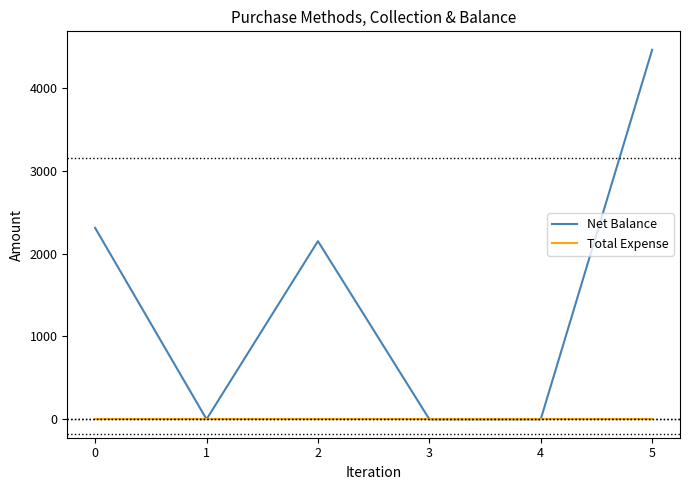

Reading right to left, transcribe all the data shown in this chart.

Net Balance: 4460	0	0	2150	0	2310
Total Expense: 0	0	0	0	0	0